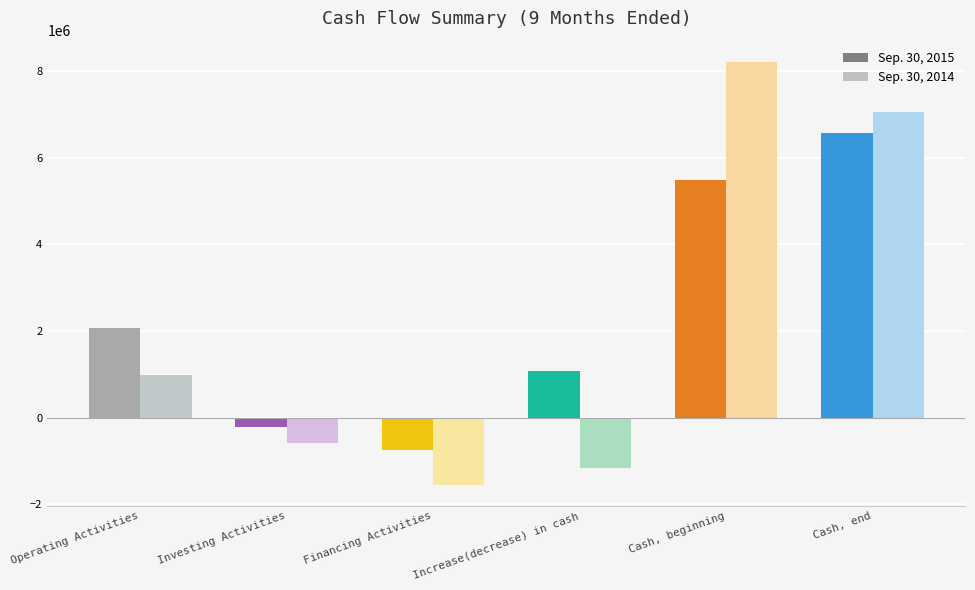

Is the value of Sep. 30, 2014 at Cash, beginning greater than the value of Sep. 30, 2015 at Increase(decrease) in cash?

Yes